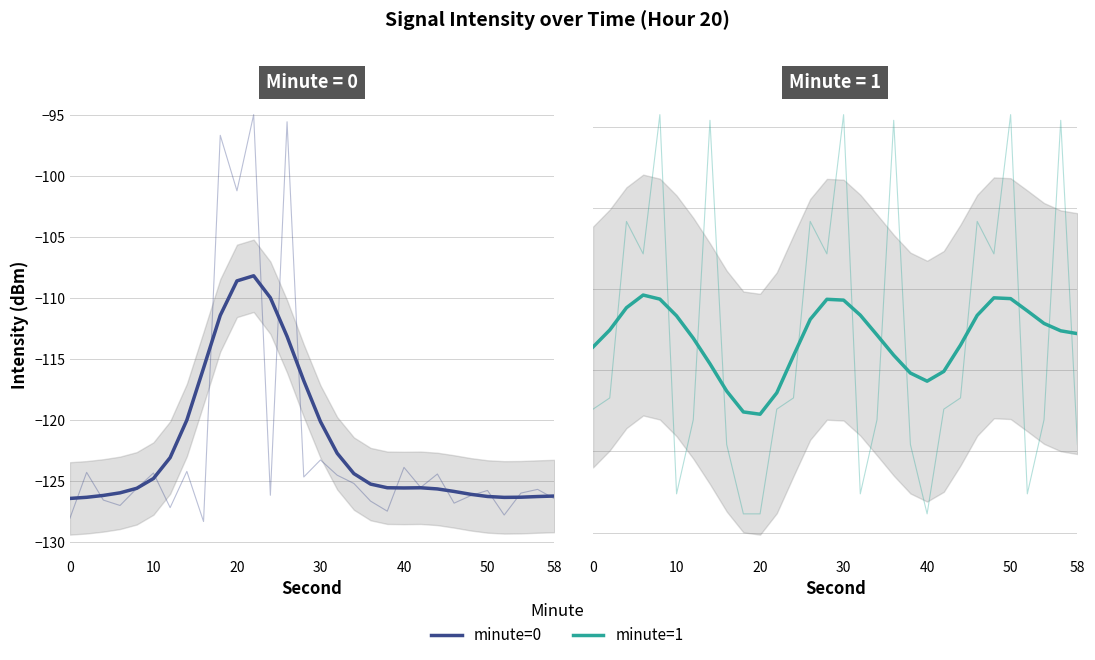

How many intersections are there between minute=1 and minute=0?

2